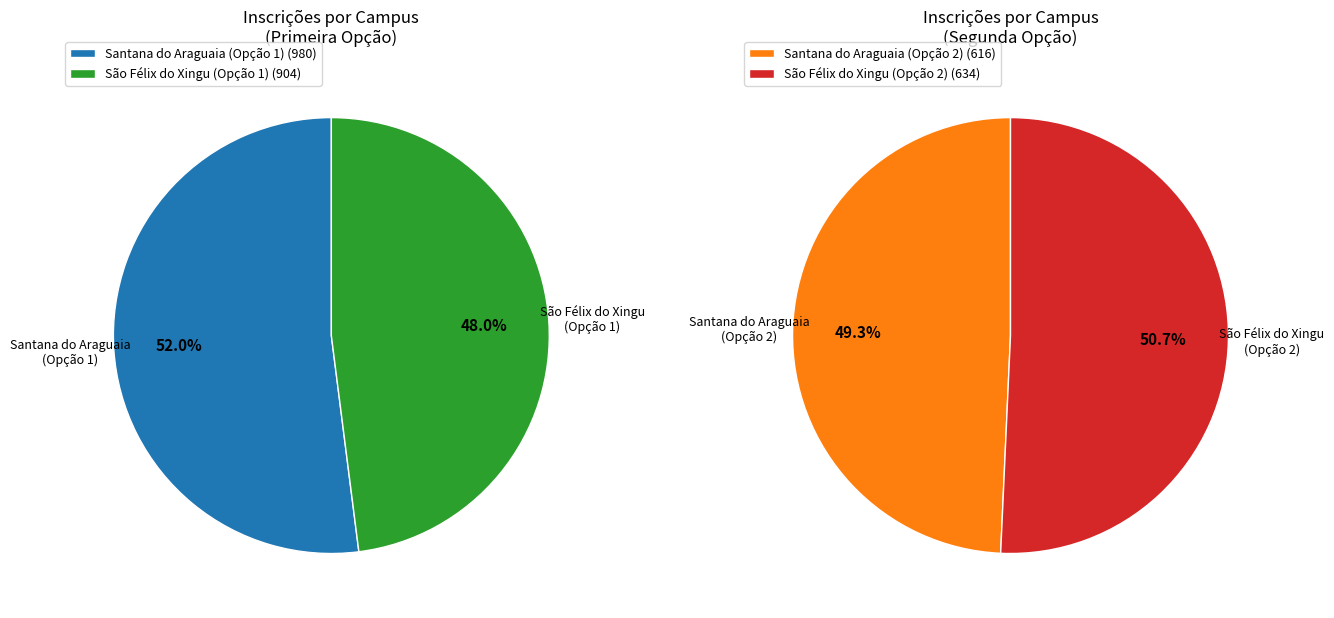

Which has a higher value, Campus de São Félix do Xingu (ST_OPCAO=1) or Campus de Santana do Araguaia (ST_OPCAO=2)?

Campus de São Félix do Xingu (ST_OPCAO=1)